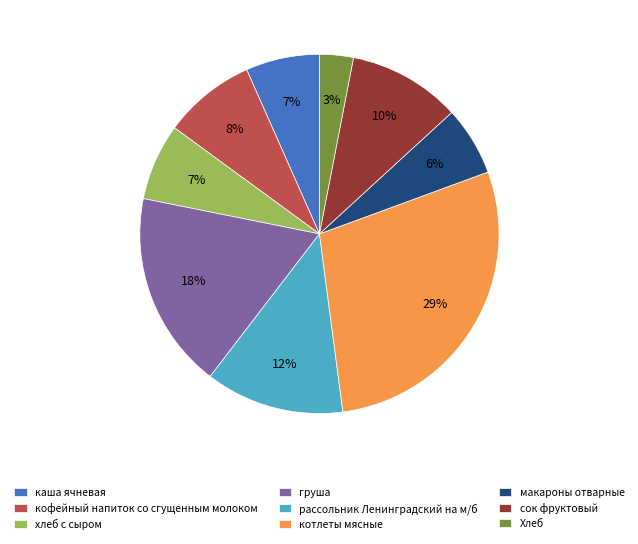

What is the largest slice in the pie chart?

котлеты мясные